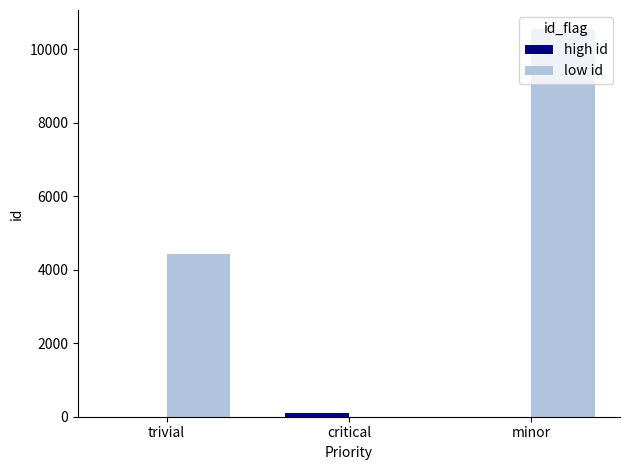

What is the maximum value for low id?

10544